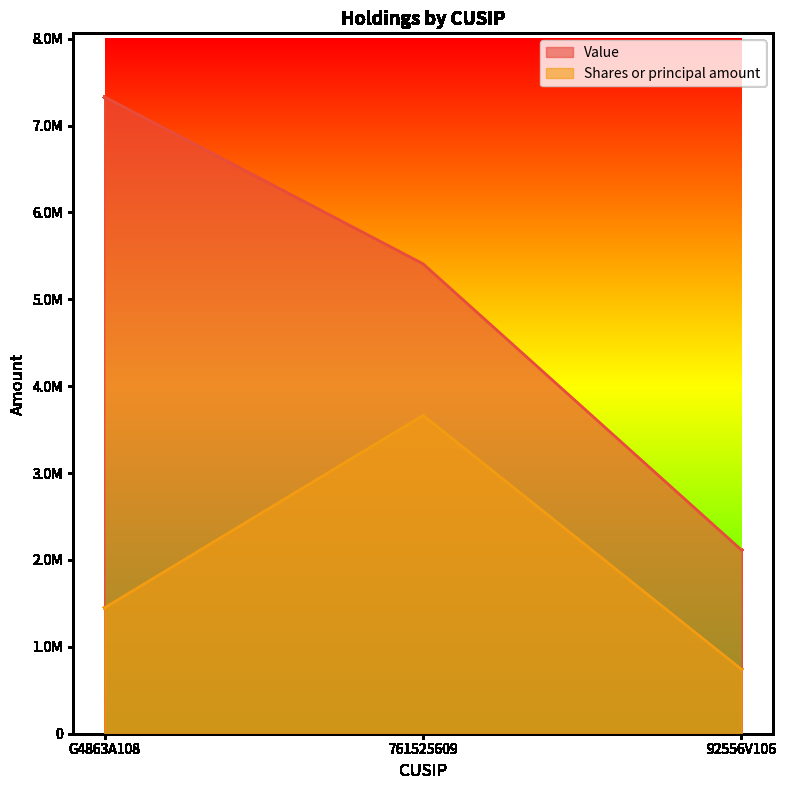

Between 761525609 and 92556V106, which series saw the biggest shift?

Value